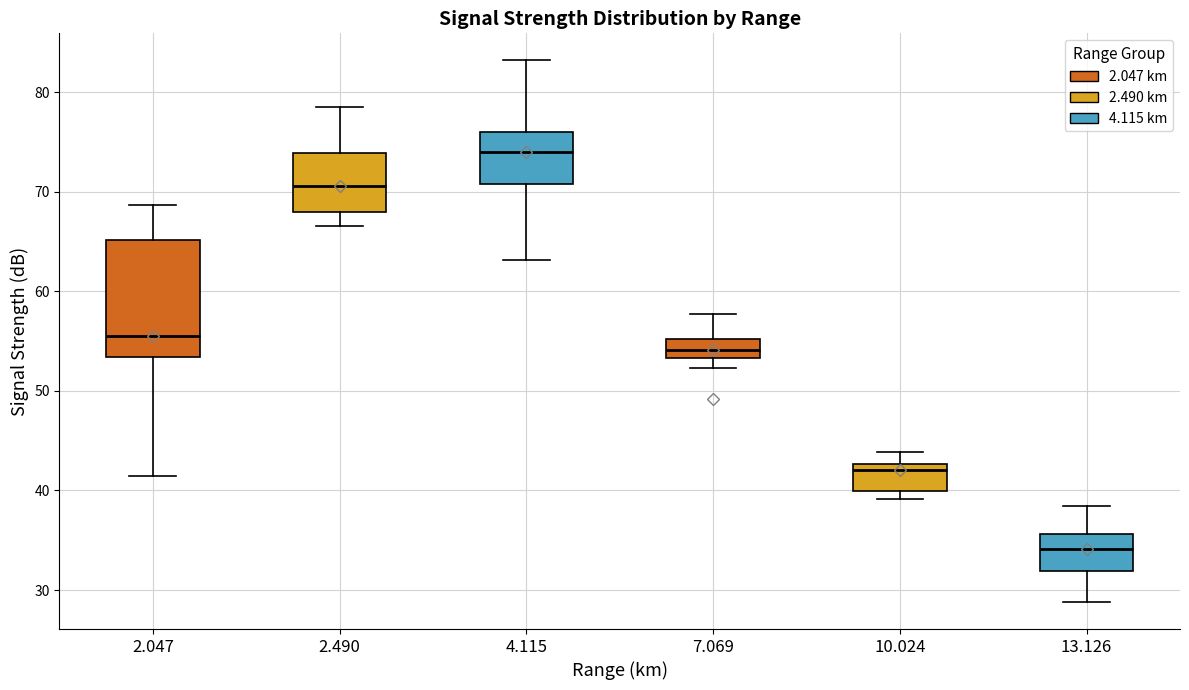

Reading left to right, read every box against the y-axis: the position of its median line, the range the box covers, and the ends of its whiskers. The values are not printed on the chart, so give them approximately, as read against the axis.

2.047: median 56, box 53 to 65, whiskers 42 to 69
2.490: median 71, box 68 to 74, whiskers 67 to 79
4.115: median 74, box 71 to 76, whiskers 63 to 83
7.069: median 54, box 53 to 55, whiskers 52 to 58
10.024: median 42, box 40 to 43, whiskers 39 to 44
13.126: median 34, box 32 to 36, whiskers 29 to 38